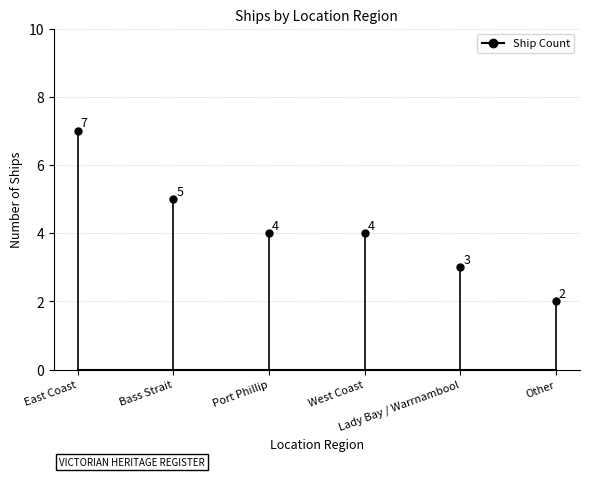

Reading left to right, extract all data points from this chart.

7	5	4	4	3	2